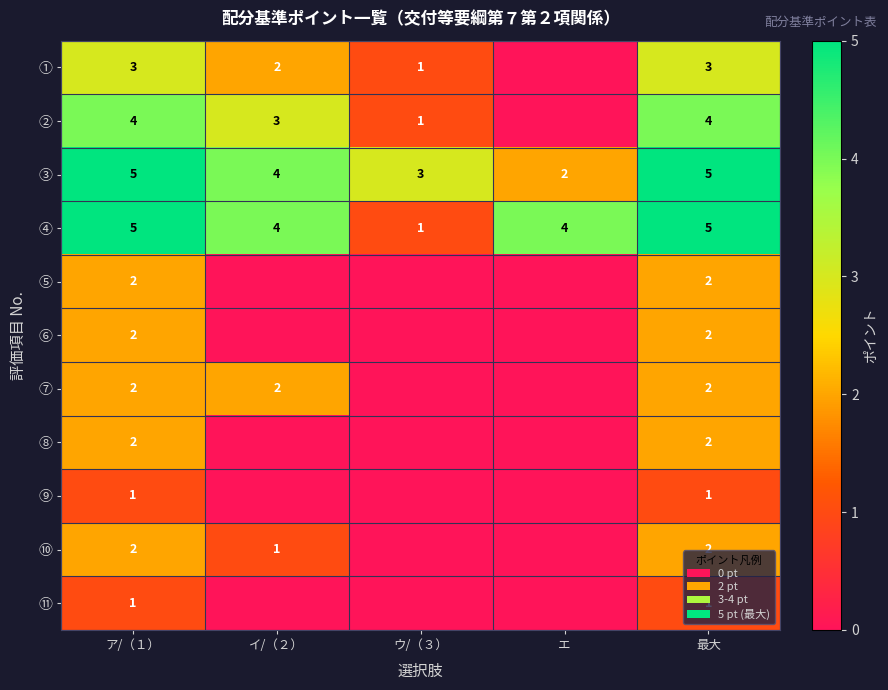

Count the ③ values in the range 3 to 5.

4